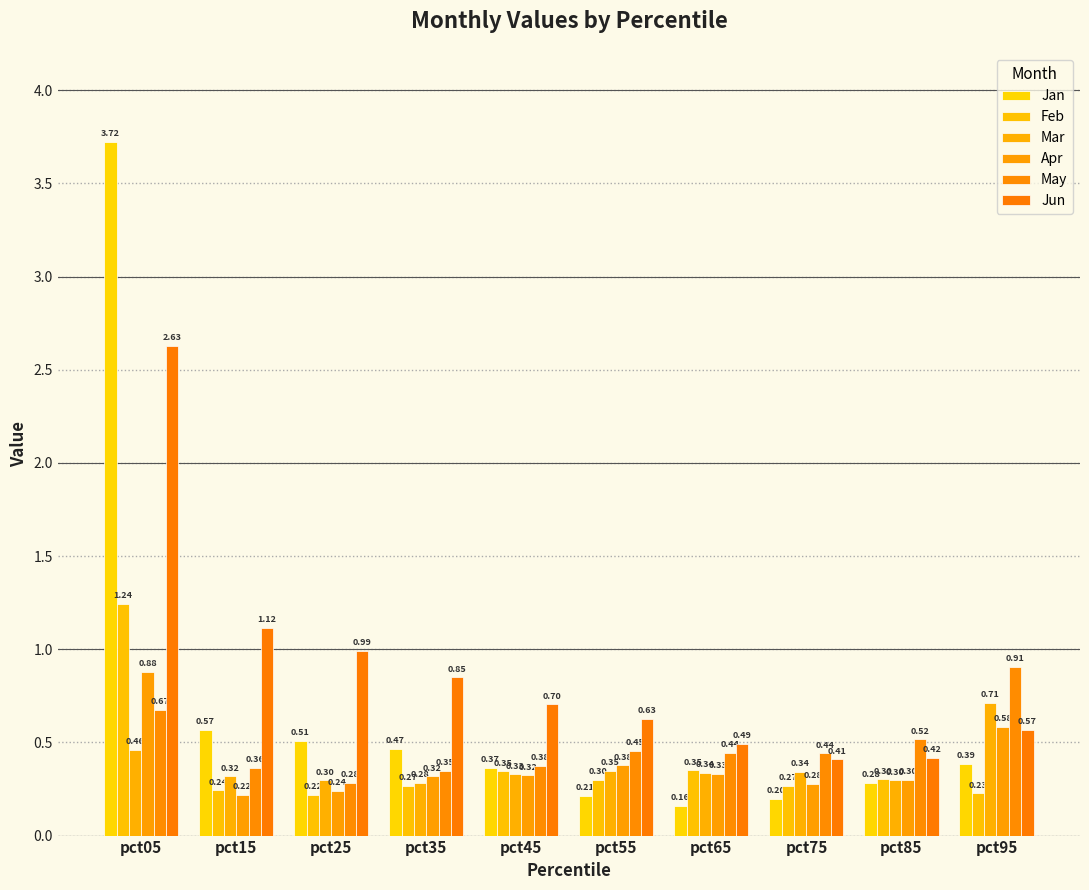

Rank the series by their maximum value, from highest to lowest.

Jan, Jun, Feb, May, Apr, Mar